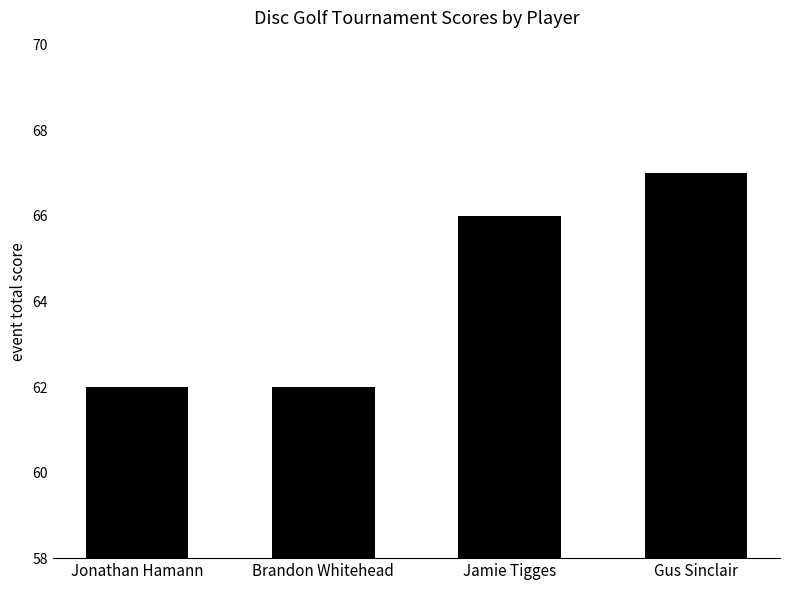

Reading left to right, what are all the values shown in this chart?

62	62	66	67